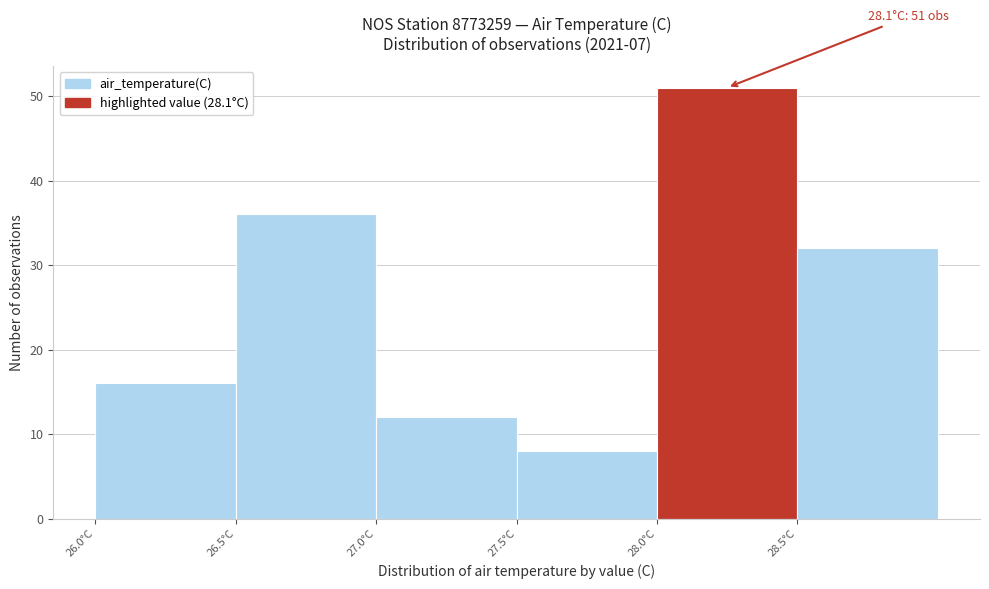

Which range on the x-axis has the tallest bar?

28.0 to 28.5